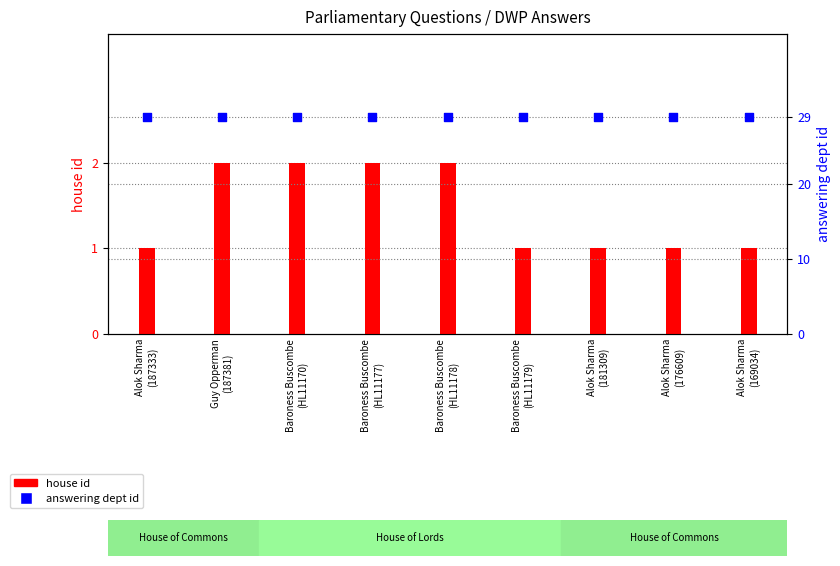

What are all the series names shown in the legend?

house id, answering dept id